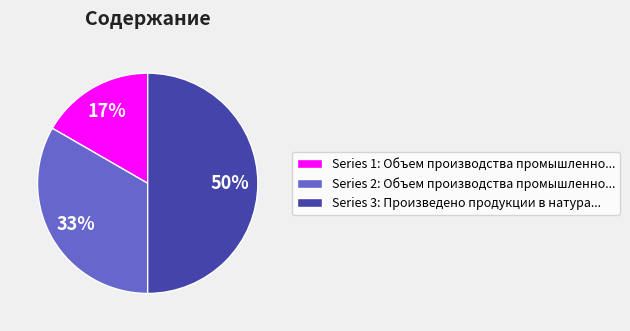

Does Series 2: Объем производства промышленно... account for over 50% of the chart?

No